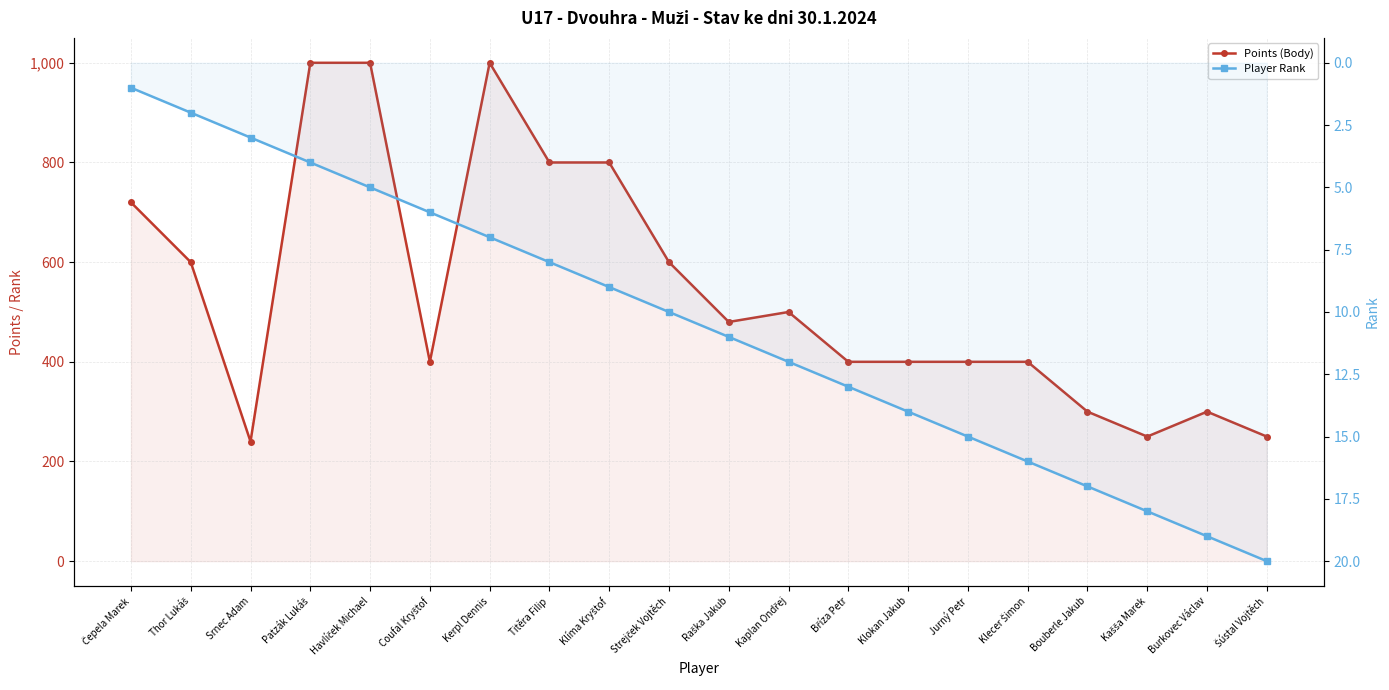

What is the difference between the Player Rank values at Kaplan Ondřej and Raška Jakub?

1